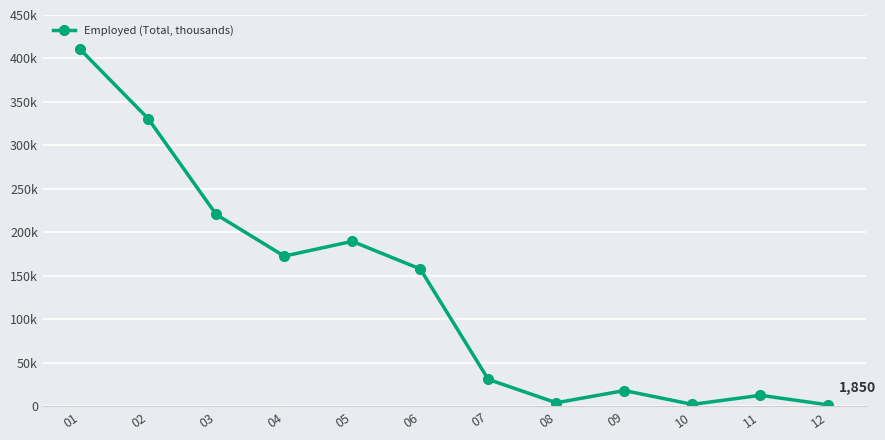

At which category does the chart reach its minimum across all series?

12